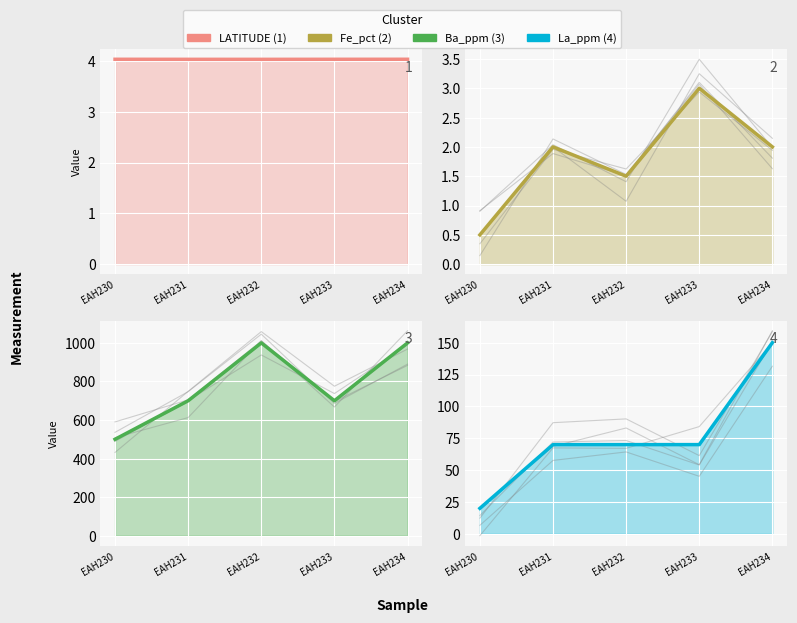

At which label does Fe_pct reach its peak?

EAH233